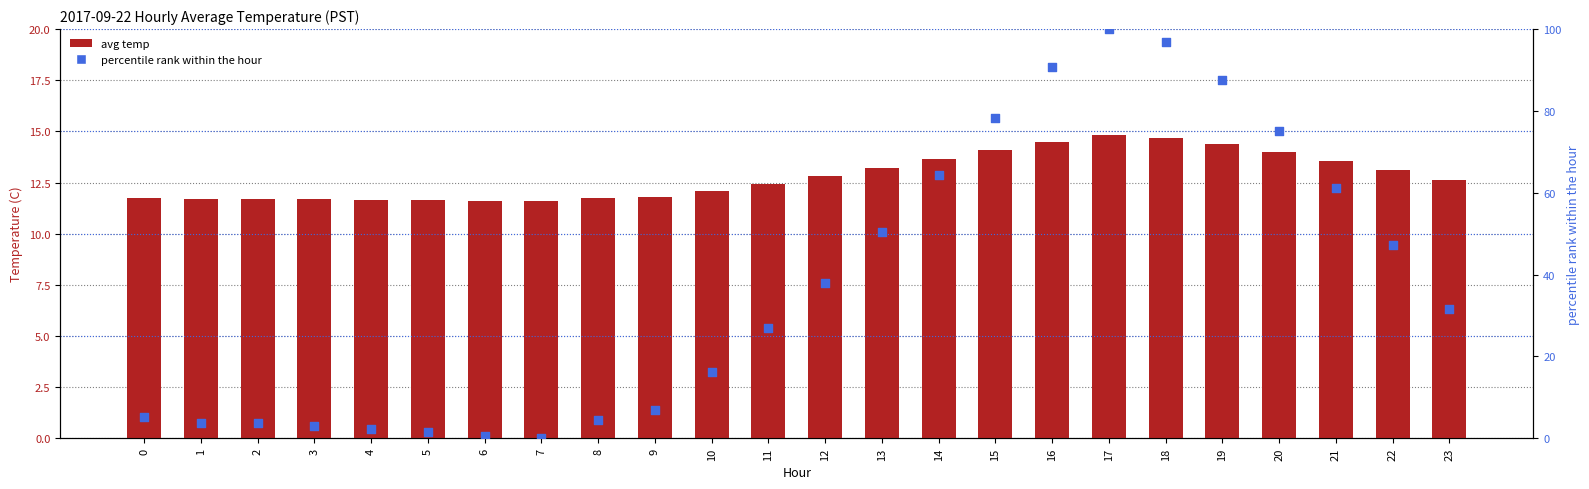

Is the value of avg temp at 4 greater than the value of percentile rank at 23?

No